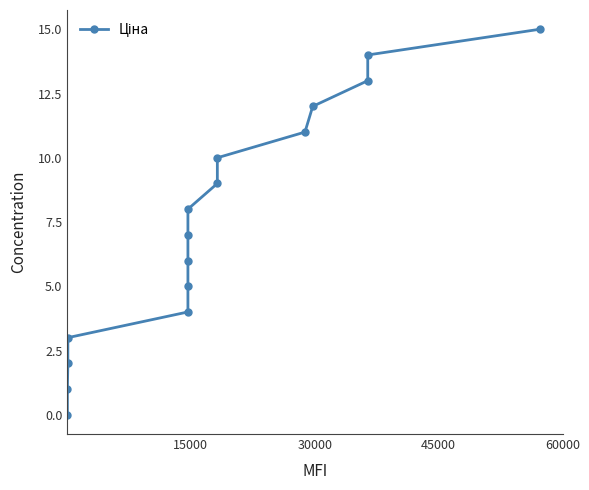

How many lines are shown in the chart?

1